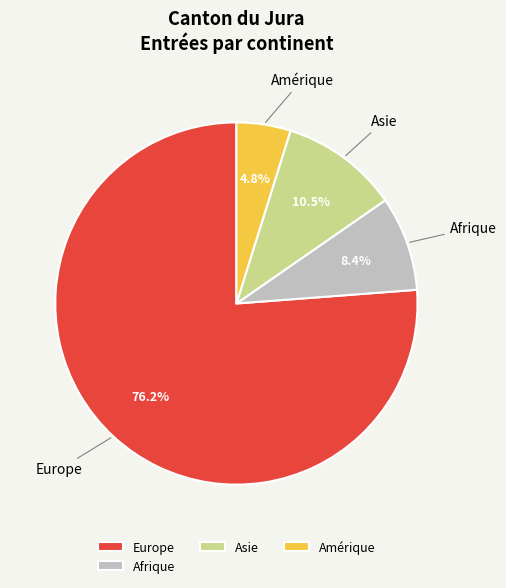

What percentage is NOT represented by Amérique?

95.2%